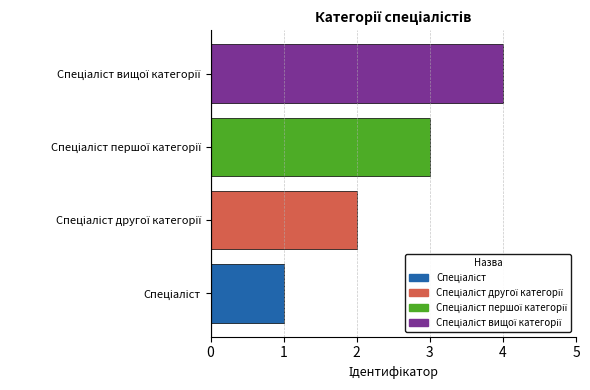

What is the greatest value displayed?

4